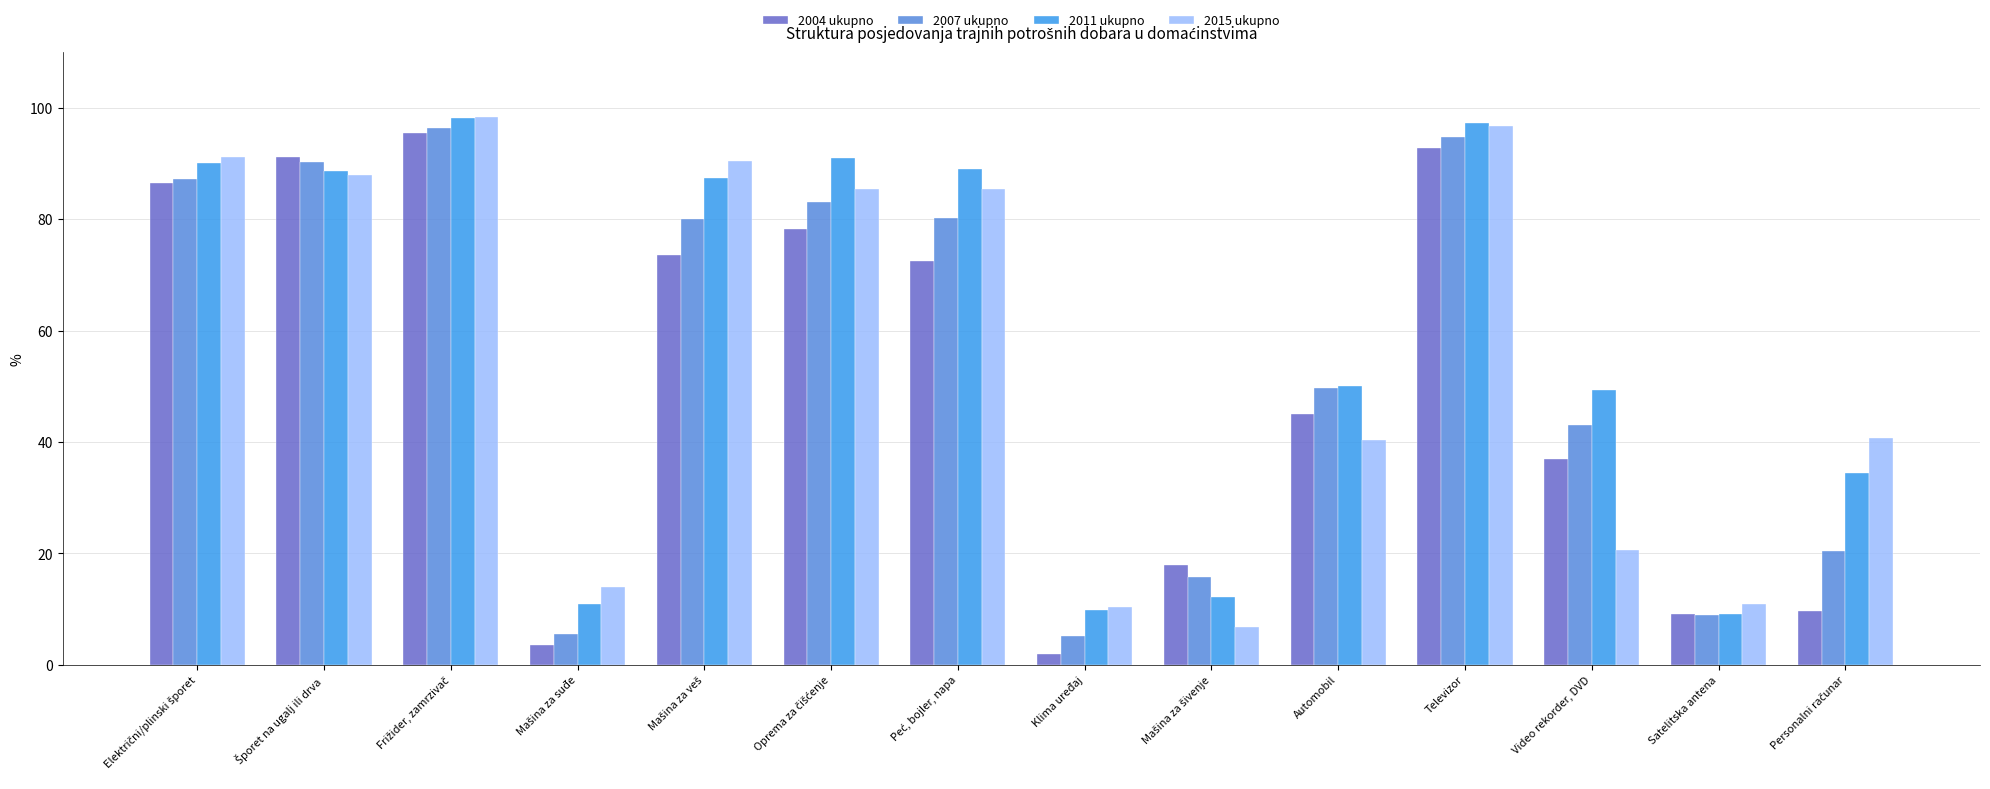

At how many categories does at least one series exceed 28?

10